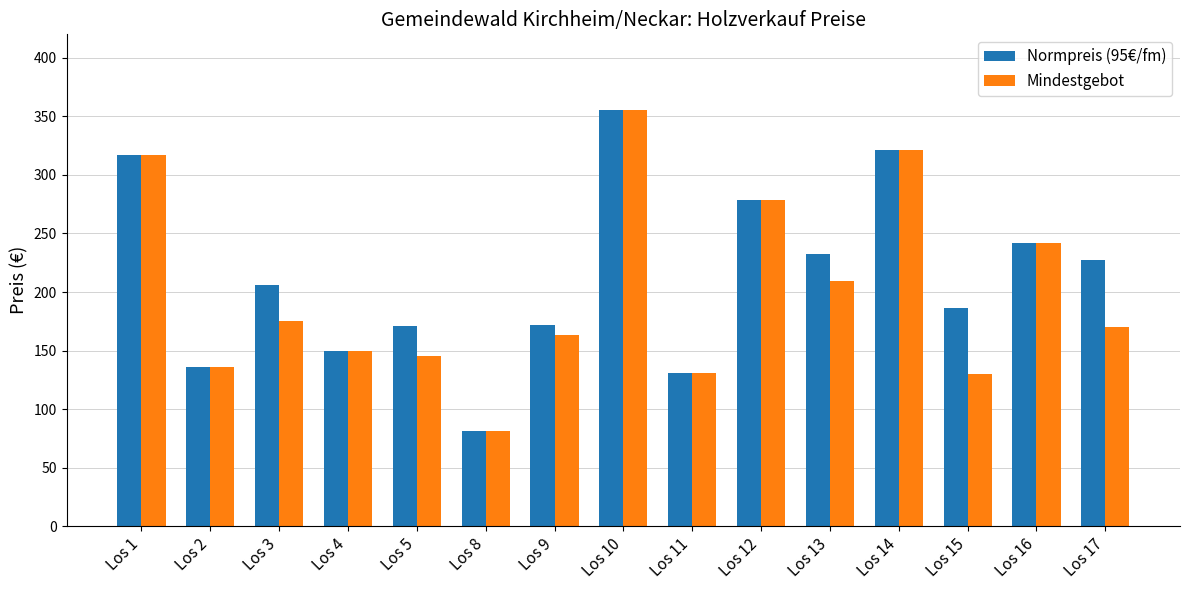

How many data points in Mindestgebot are above 170?

8